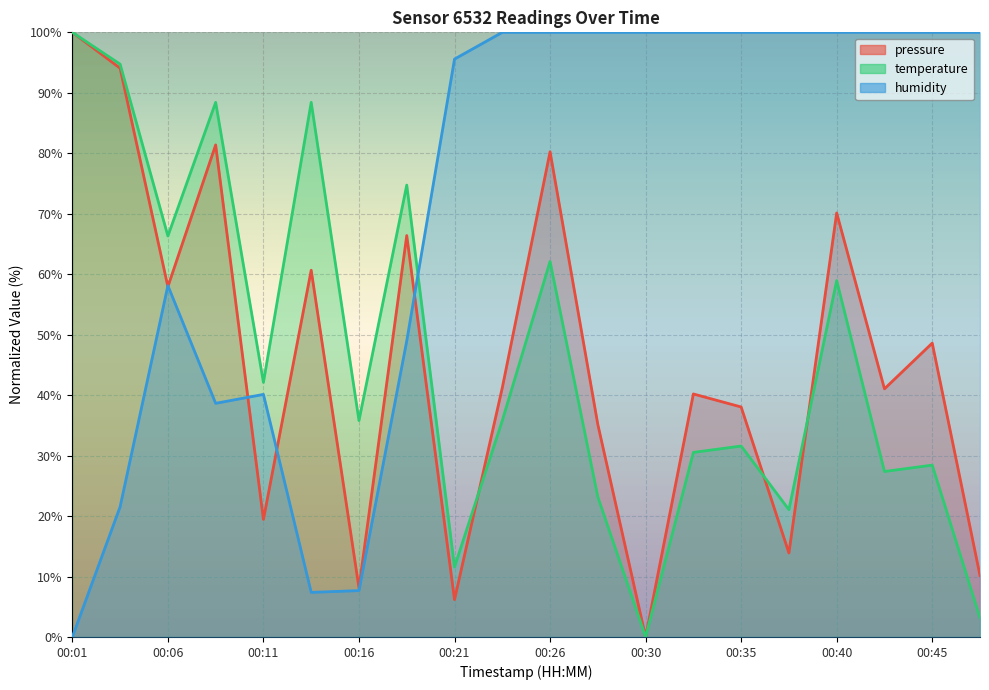

What is the sum of the pressure values at 00:23 and 00:35?

79.3